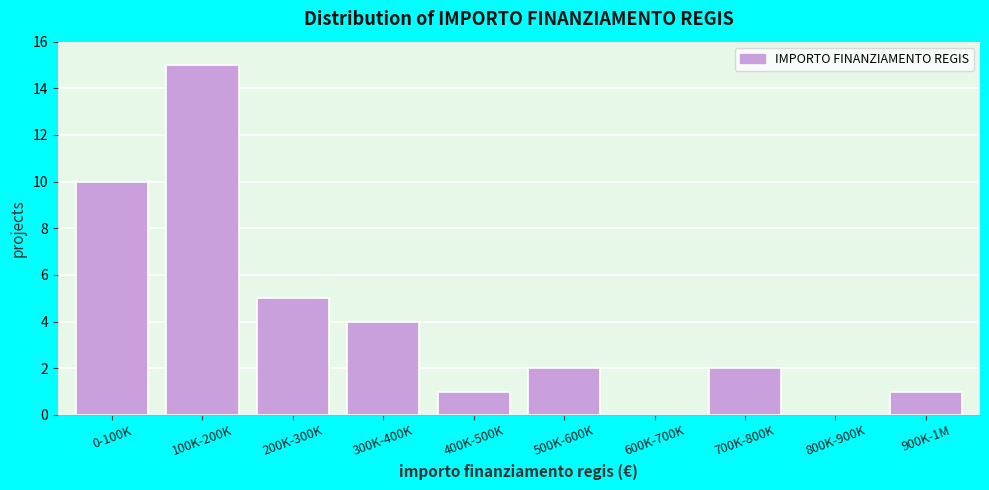

Reading left to right, what are all the values shown in this chart?

0-100K=10	100K-200K=15	200K-300K=5	300K-400K=4	400K-500K=1	500K-600K=2	600K-700K=0	700K-800K=2	800K-900K=0	900K-1M=1